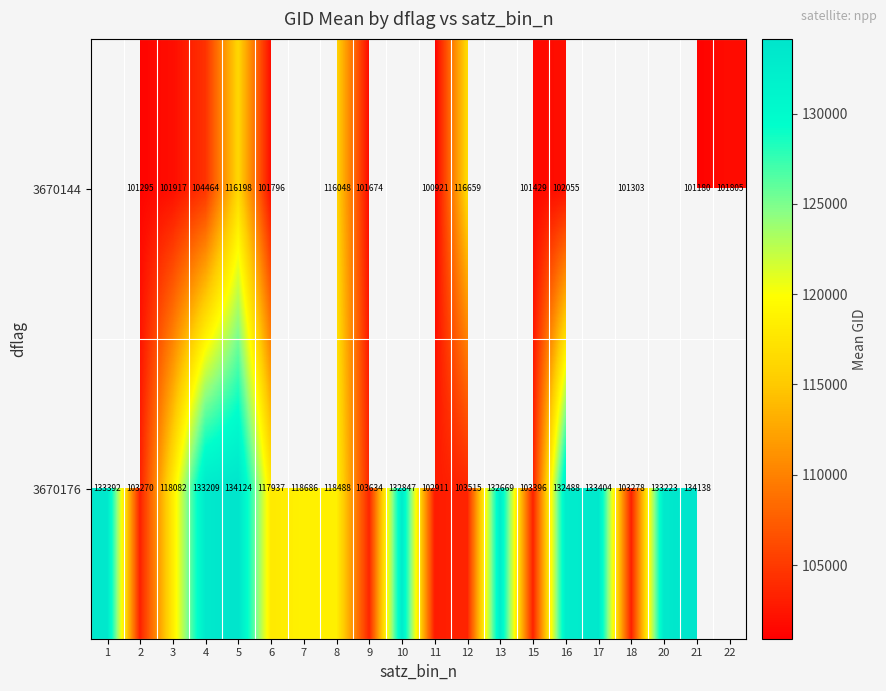

True or false: 3670176 has a value of 69944 at 1.

False